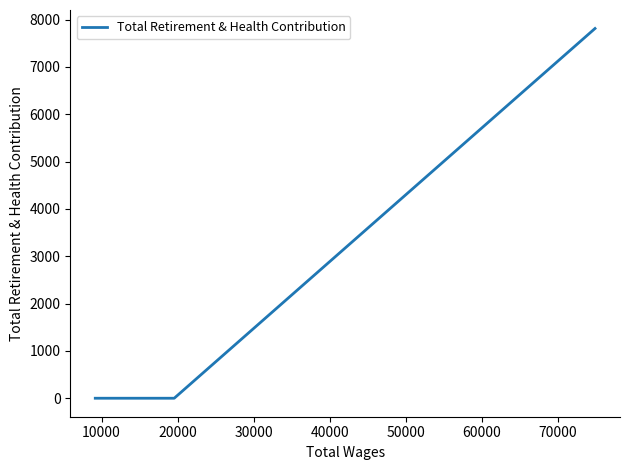

Reading left to right, what are all the values shown in this chart?

0	0	0	0	0	7813